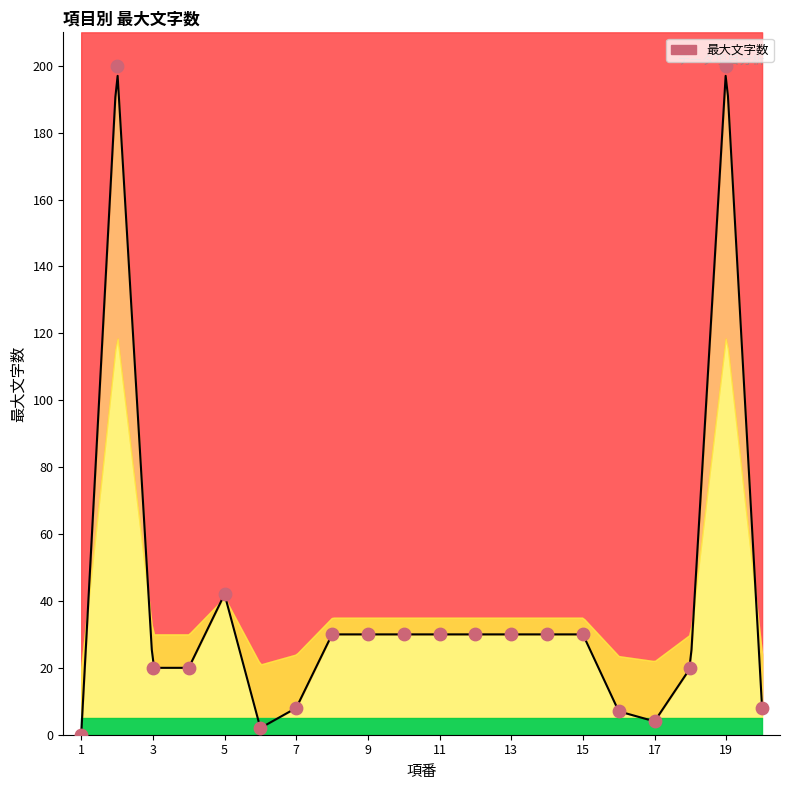

What is the ratio of the value at 3 to the value at 9?

0.7